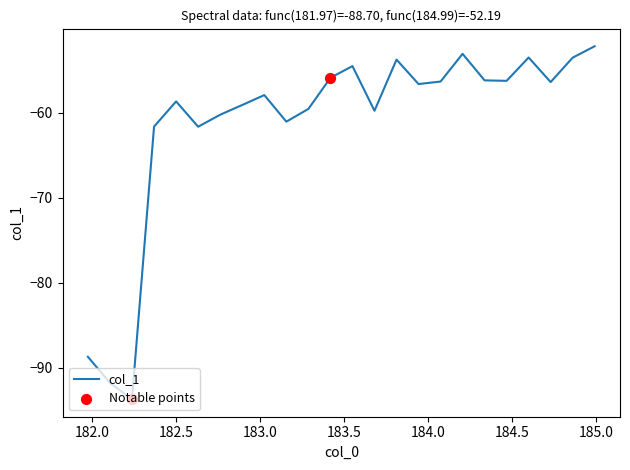

What is the smallest value displayed?

-93.7